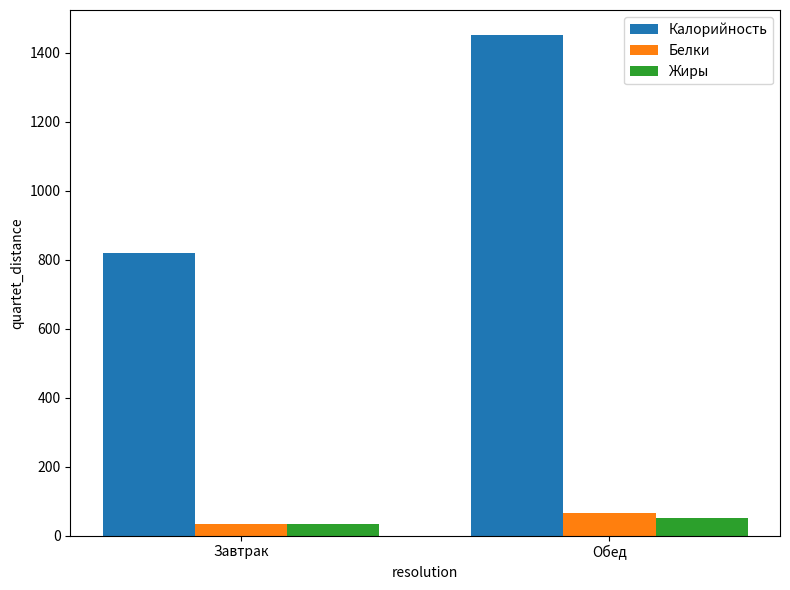

Which category has the lowest value across all series?

Завтрак